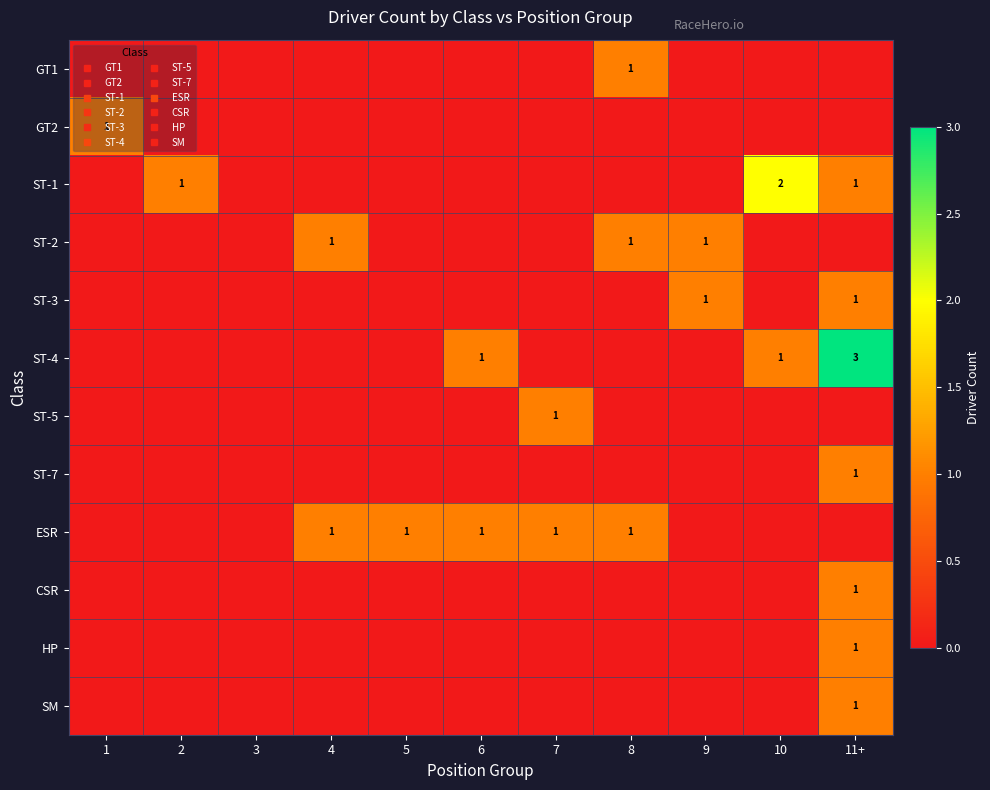

At how many categories does at least one series exceed 2?

1